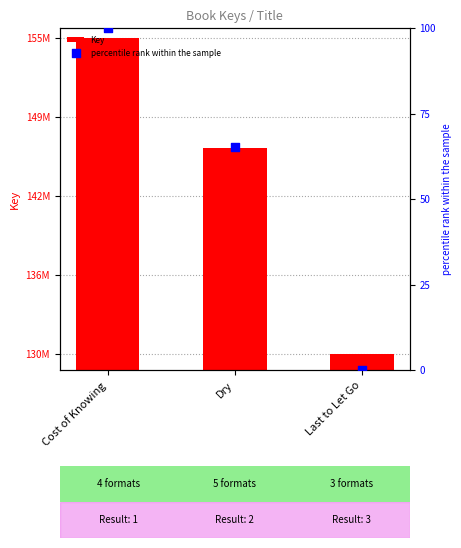

What is the total value across all series at Dry?

146177048.1